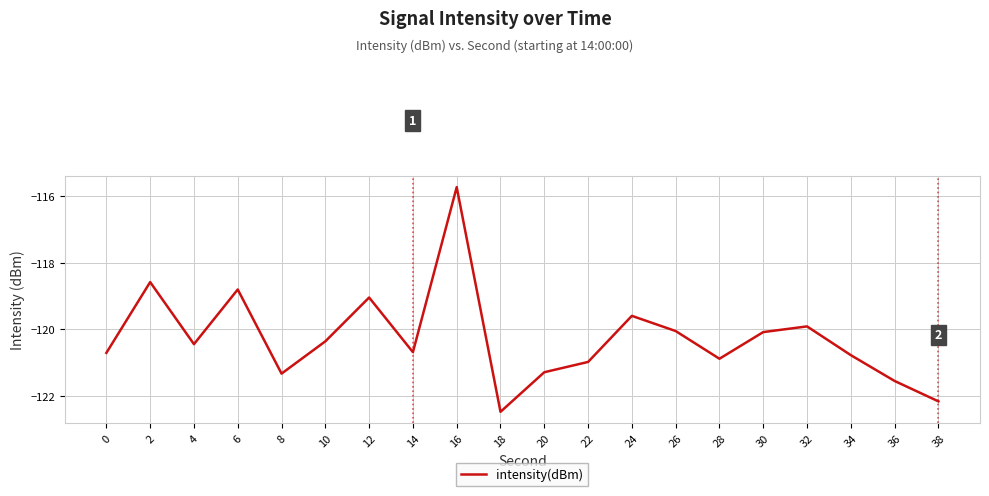

What is the minimum value shown in the chart?

-122.5